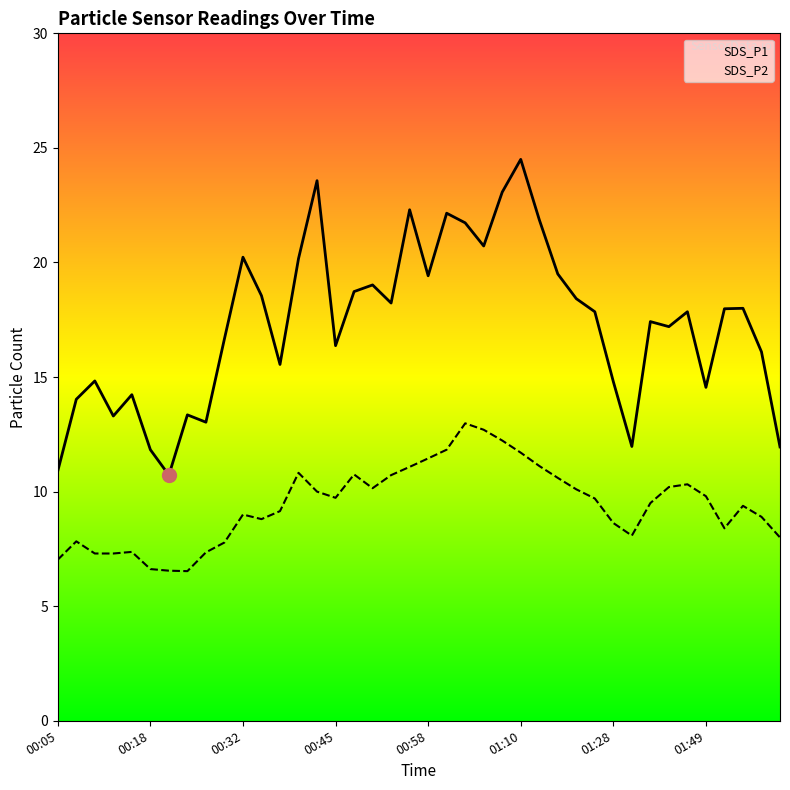

At how many categories does at least one series exceed 21?

7